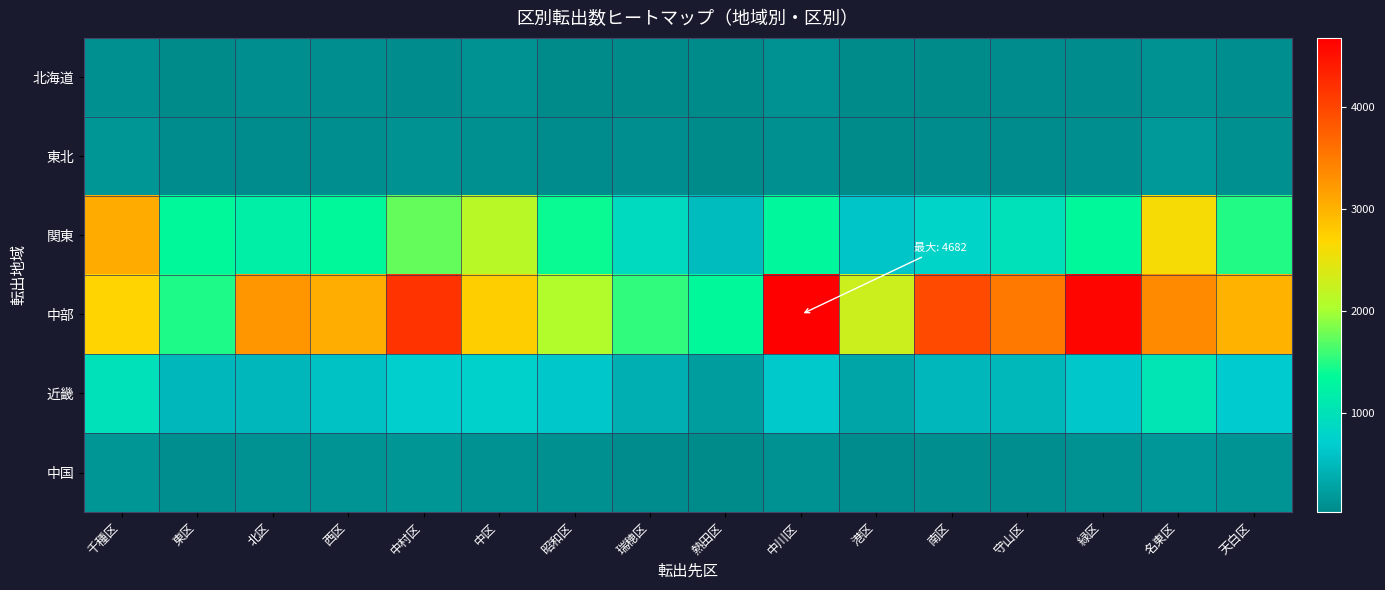

Between 西区 and 熱田区, which series saw the biggest shift?

中部